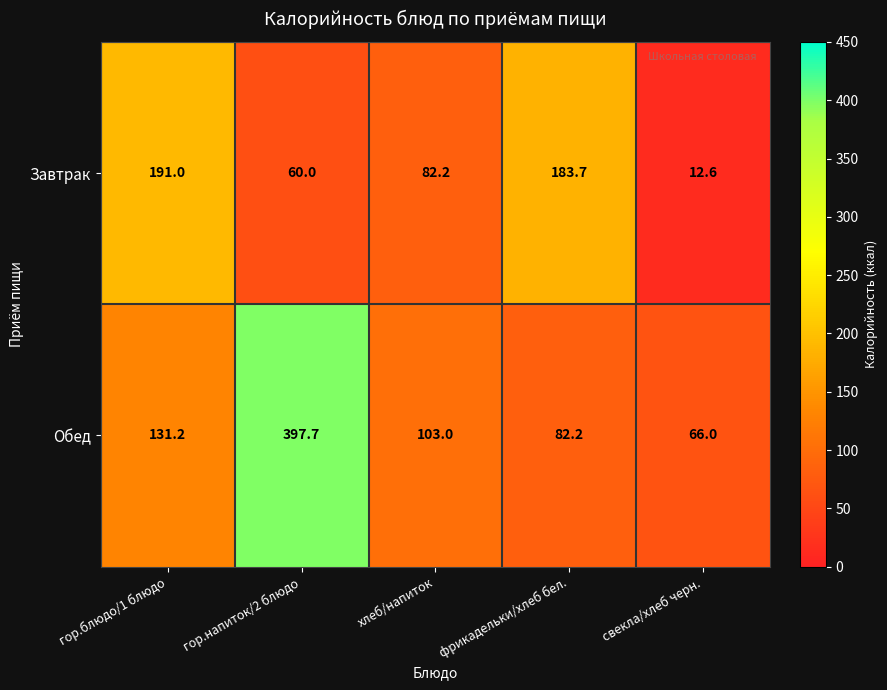

Where does the Завтрак series first go above 82?

гор.блюдо/1 блюдо